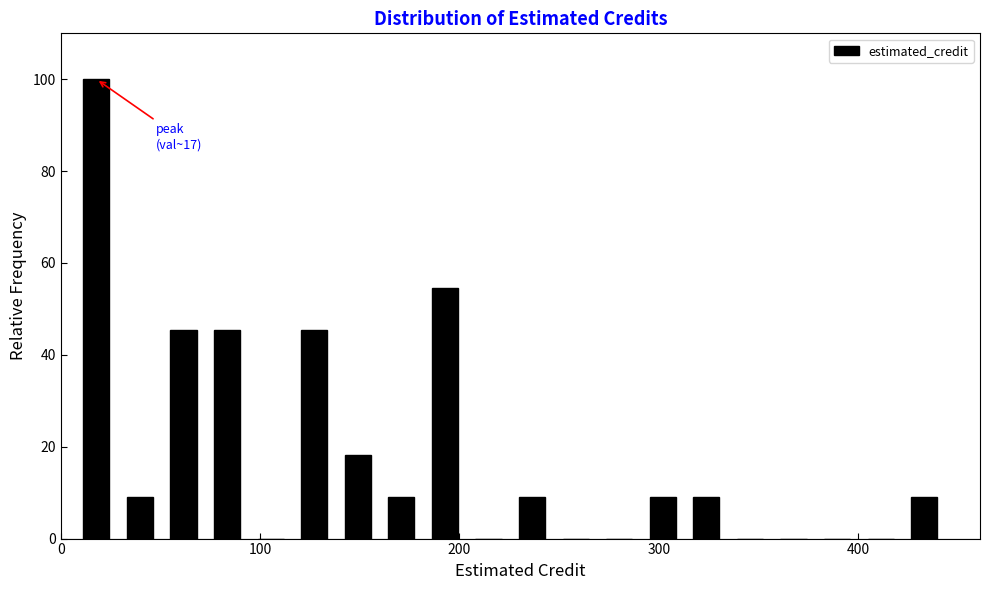

Around what value on the x-axis is the tallest bar? Give the approximate position of its centre, as read against the axis.

20